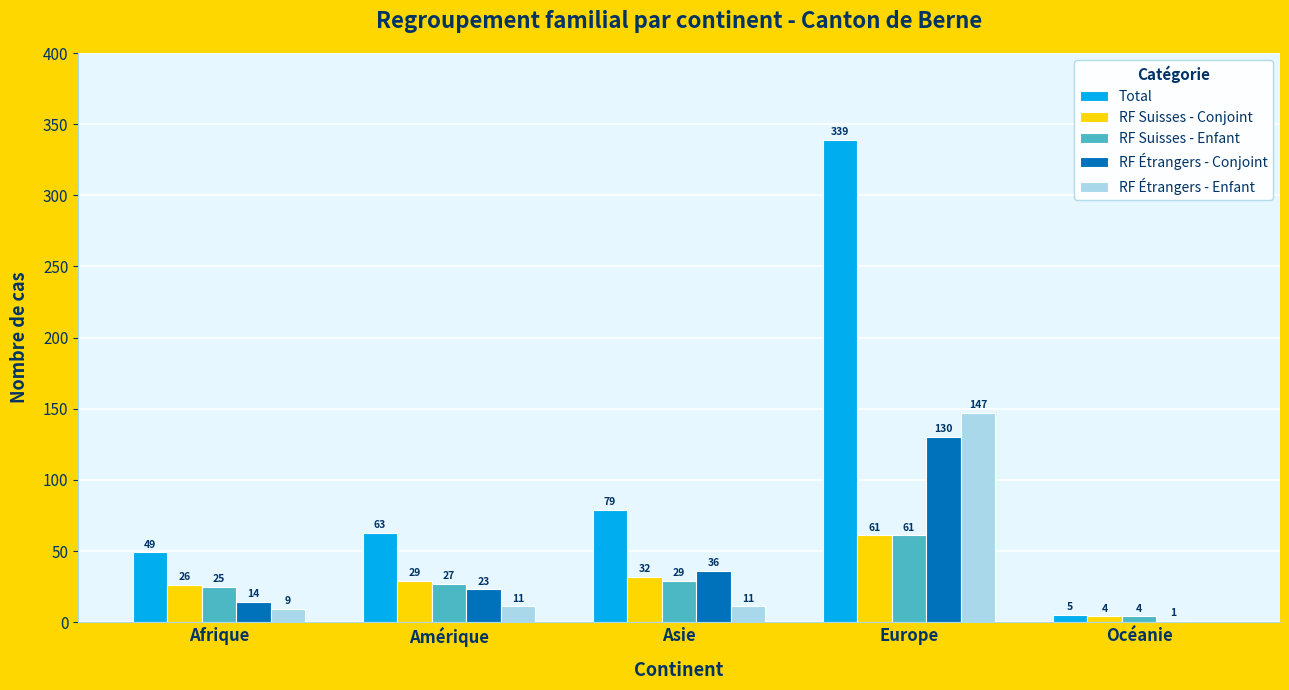

Reading left to right, extract all data points from this chart.

Total: 49	63	79	339	5
RF Suisses - Conjoint: 26	29	32	61	4
RF Suisses - Enfant: 25	27	29	61	4
RF Étrangers - Conjoint: 14	23	36	130	1
RF Étrangers - Enfant: 9	11	11	147	0